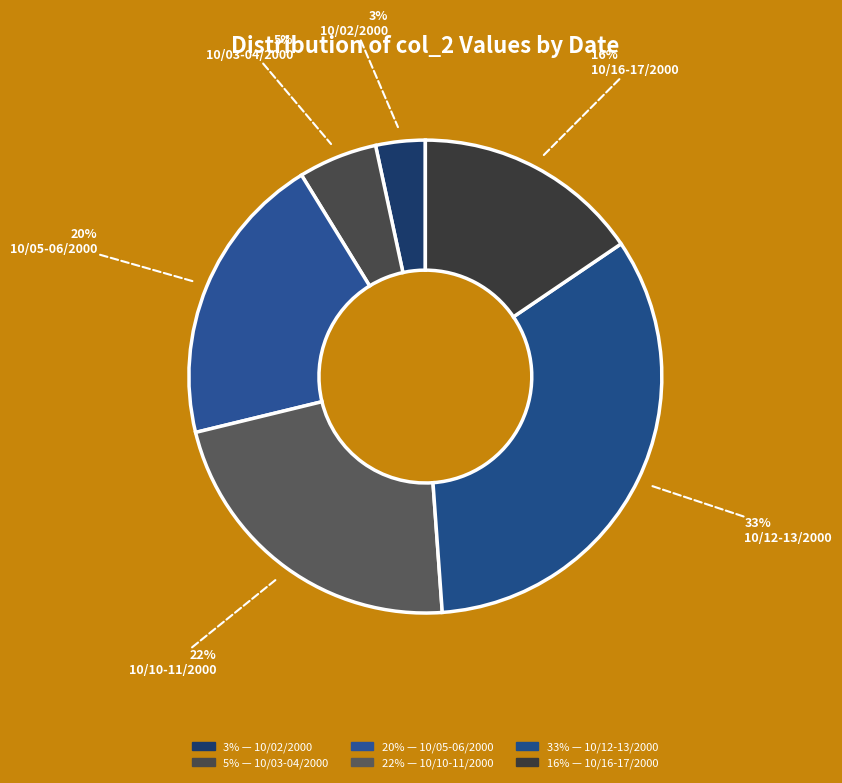

Count the number of slices in the pie.

6